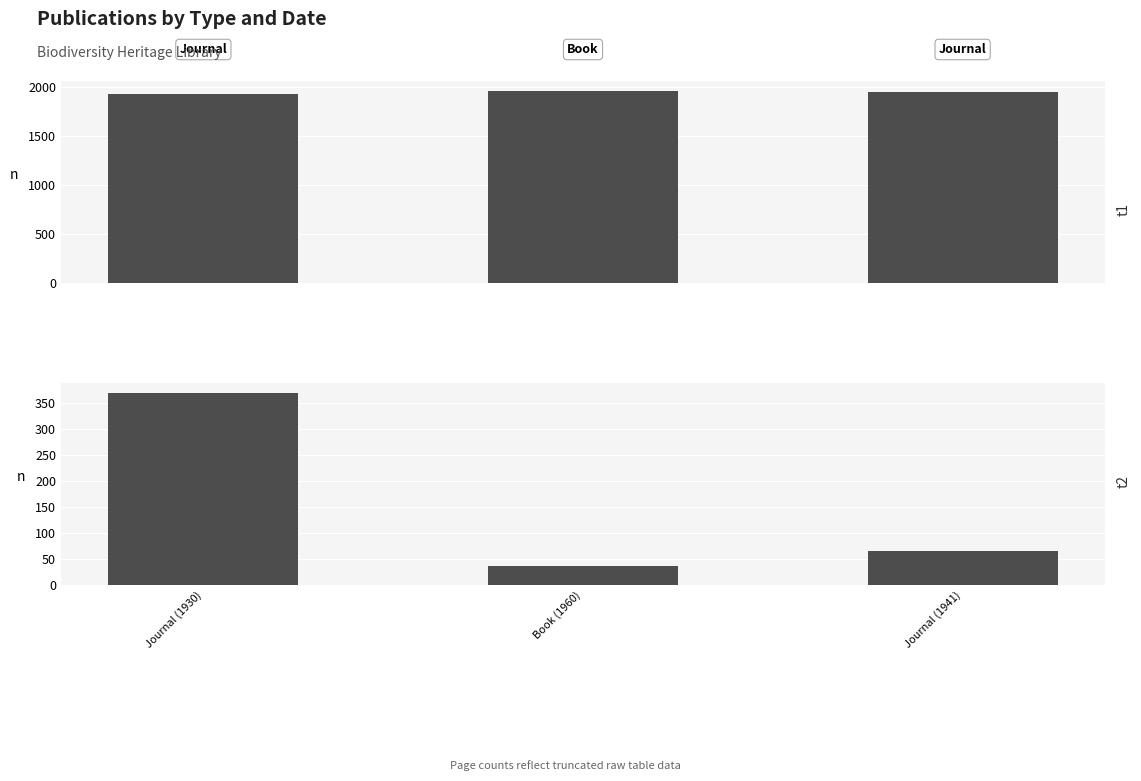

What is the sum of all Date values?

5831